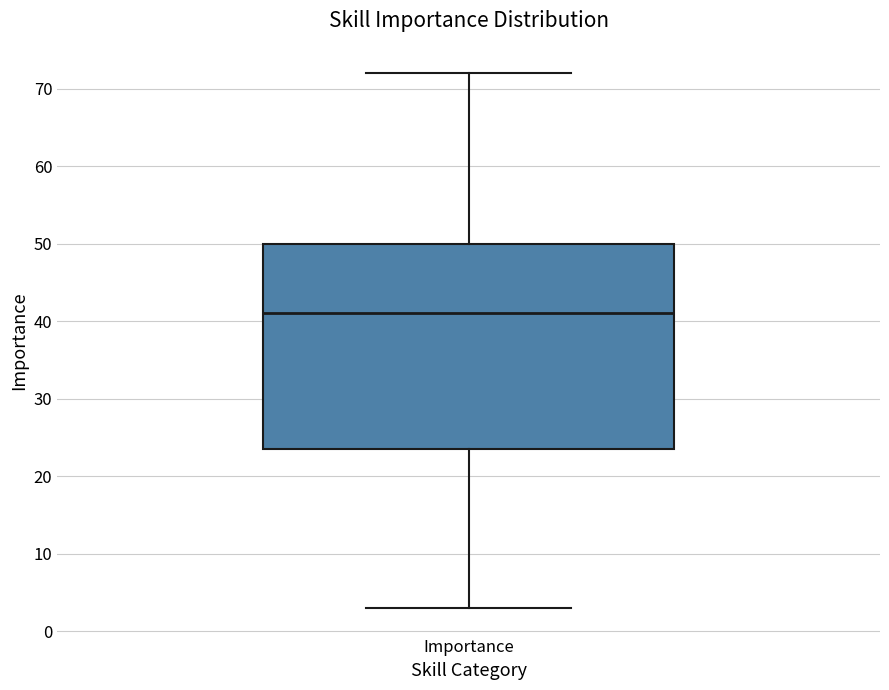

Read this box plot against the y-axis: the position of the median line, the range covered by the box, and the ends of both whiskers. The values are not printed on the chart, so give them approximately, as read against the axis.

median 41, box 24 to 50, whiskers 3 to 72